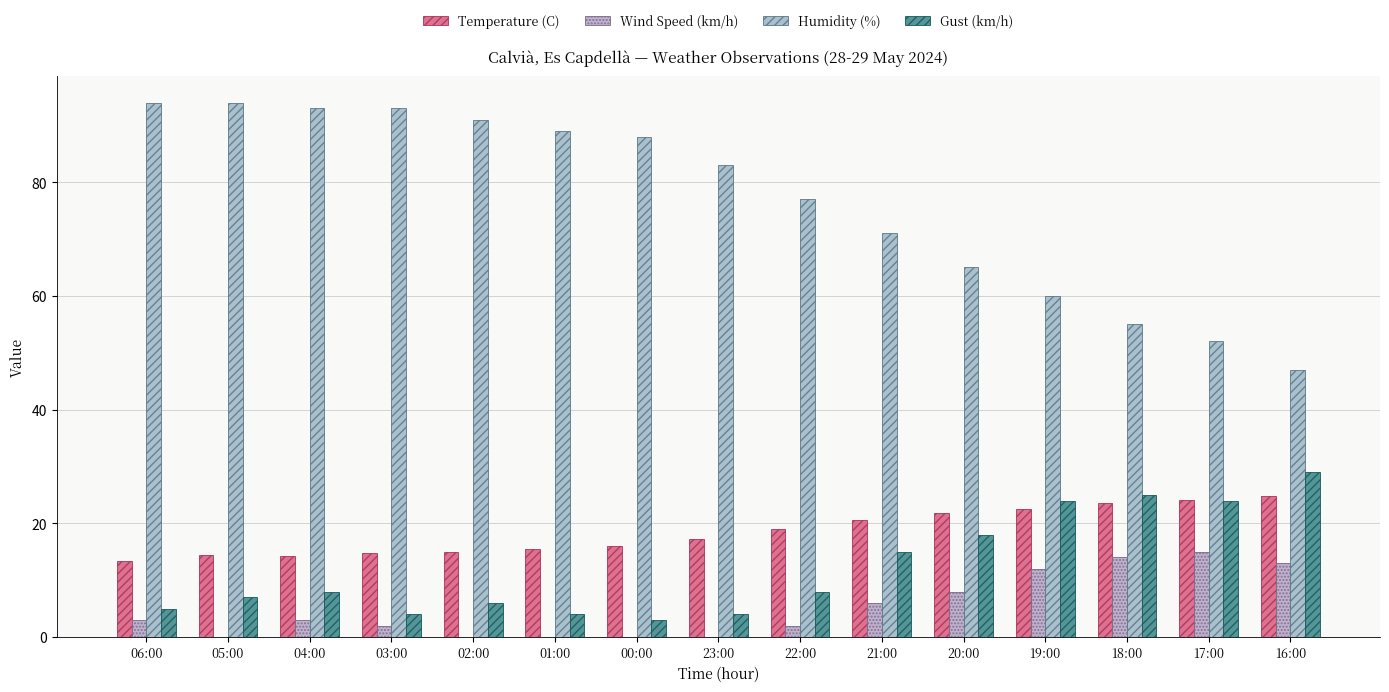

The Humidity (%) series shows 94.0 at 06:00. True or false?

True